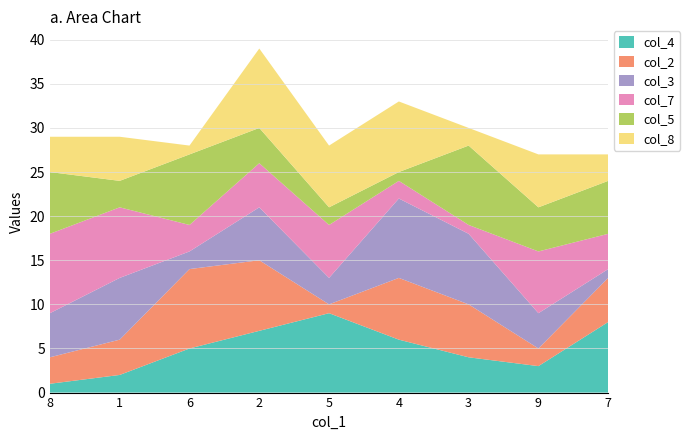

Reading left to right, extract all data points from this chart.

col_4: 8=1	1=2	6=5	2=7	5=9	4=6	3=4	9=3	7=8
col_2: 8=3	1=4	6=9	2=8	5=1	4=7	3=6	9=2	7=5
col_3: 8=5	1=7	6=2	2=6	5=3	4=9	3=8	9=4	7=1
col_7: 8=9	1=8	6=3	2=5	5=6	4=2	3=1	9=7	7=4
col_5: 8=7	1=3	6=8	2=4	5=2	4=1	3=9	9=5	7=6
col_8: 8=4	1=5	6=1	2=9	5=7	4=8	3=2	9=6	7=3